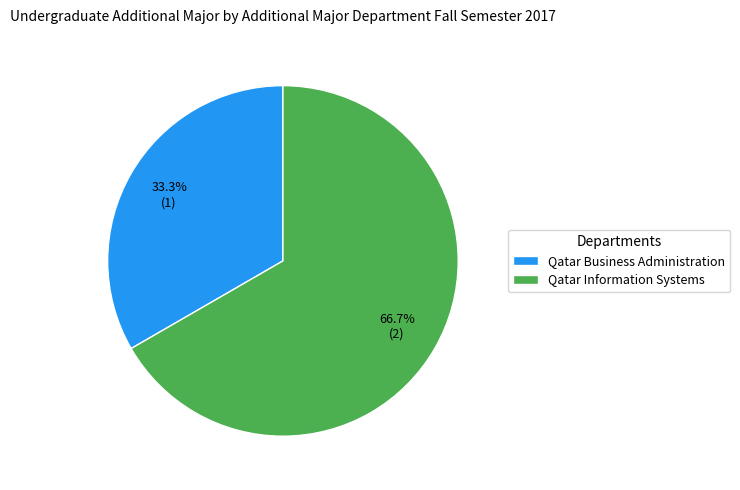

Is there any slice that represents more than half of the pie?

Yes